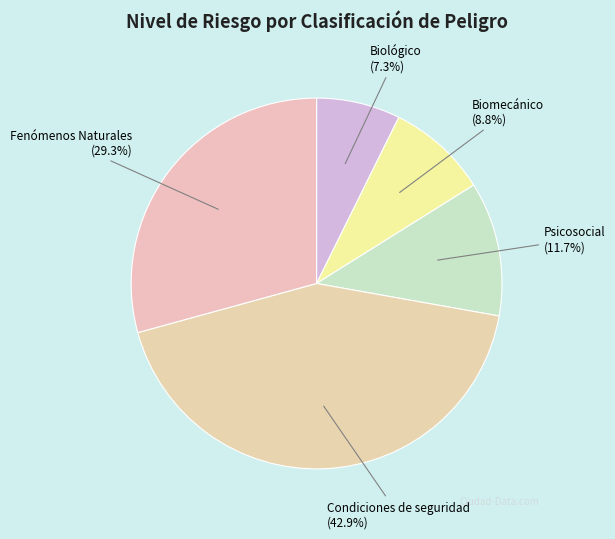

Does Biológico represent more than half of the total?

No